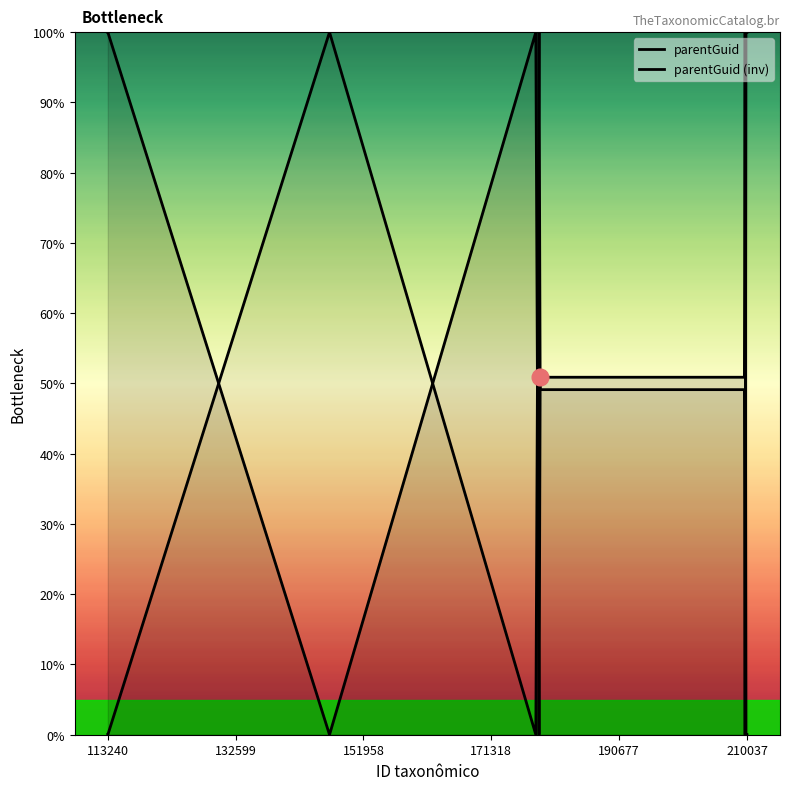

At how many categories does at least one series exceed 30?

10